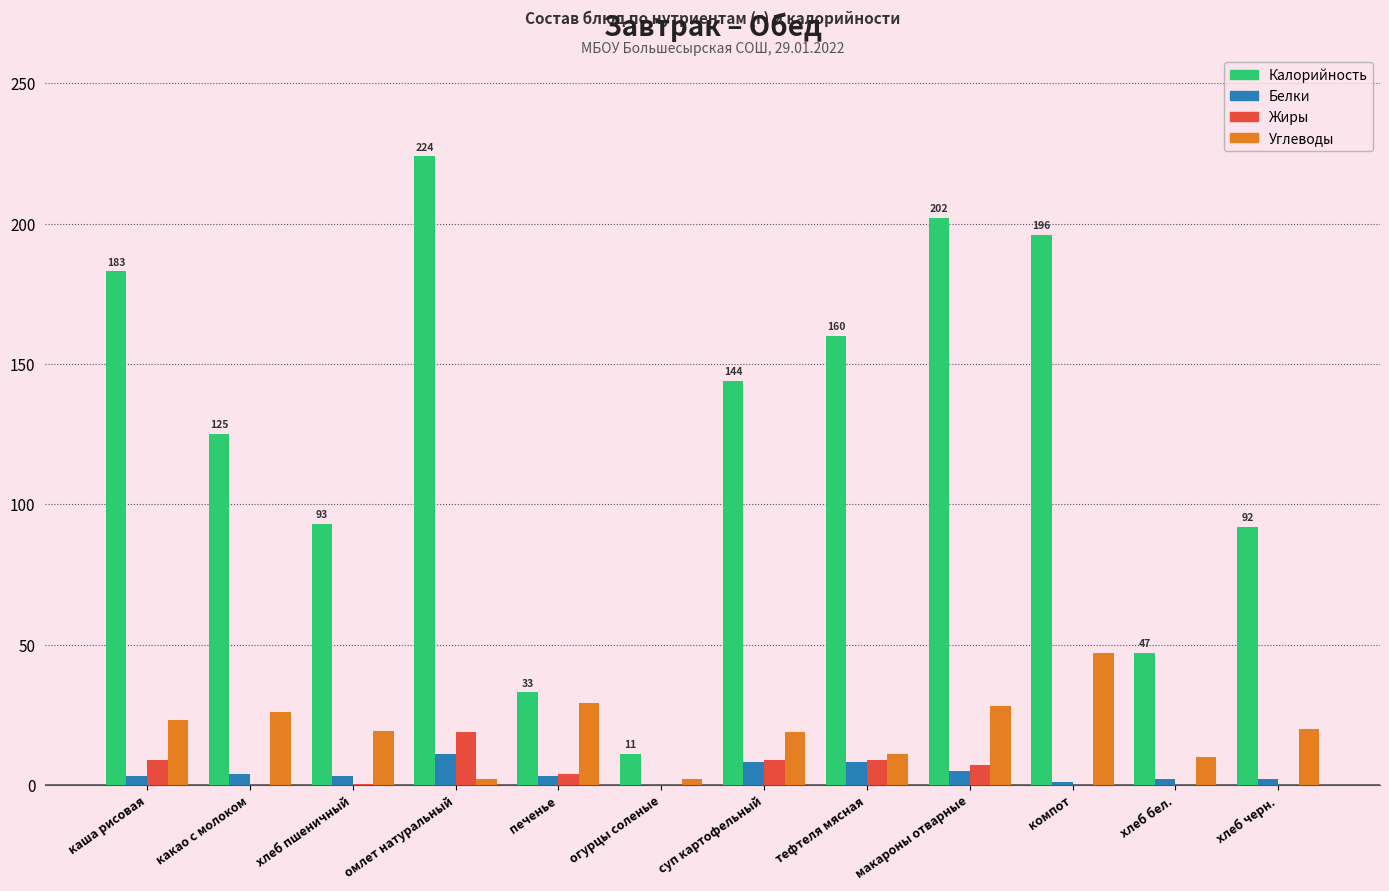

Between суп картофельный and хлеб черн., which series saw the biggest shift?

Калорийность